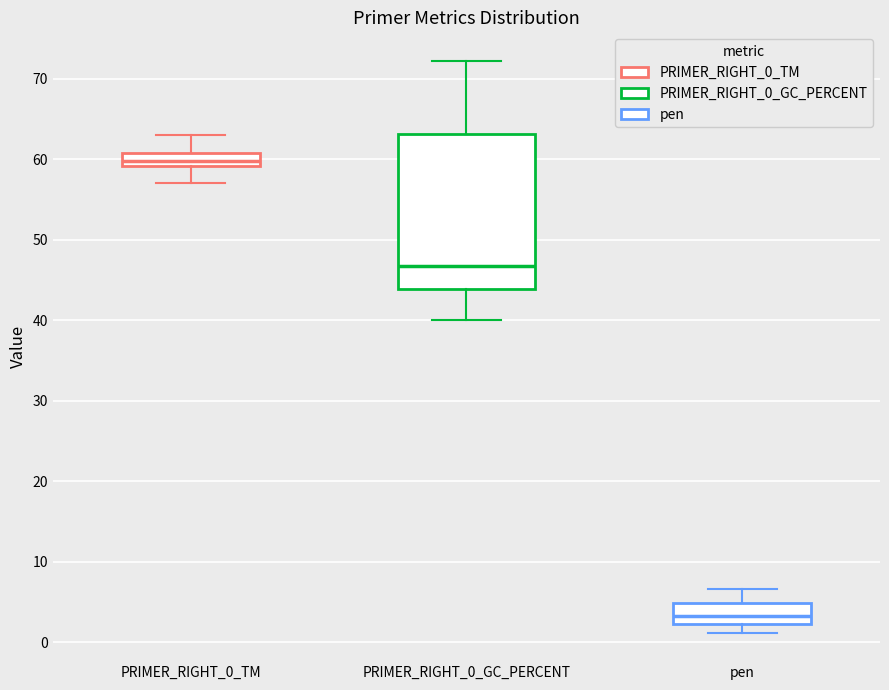

Comparing the boxes themselves (not the whiskers), which one is the tallest?

PRIMER_RIGHT_0_GC_PERCENT